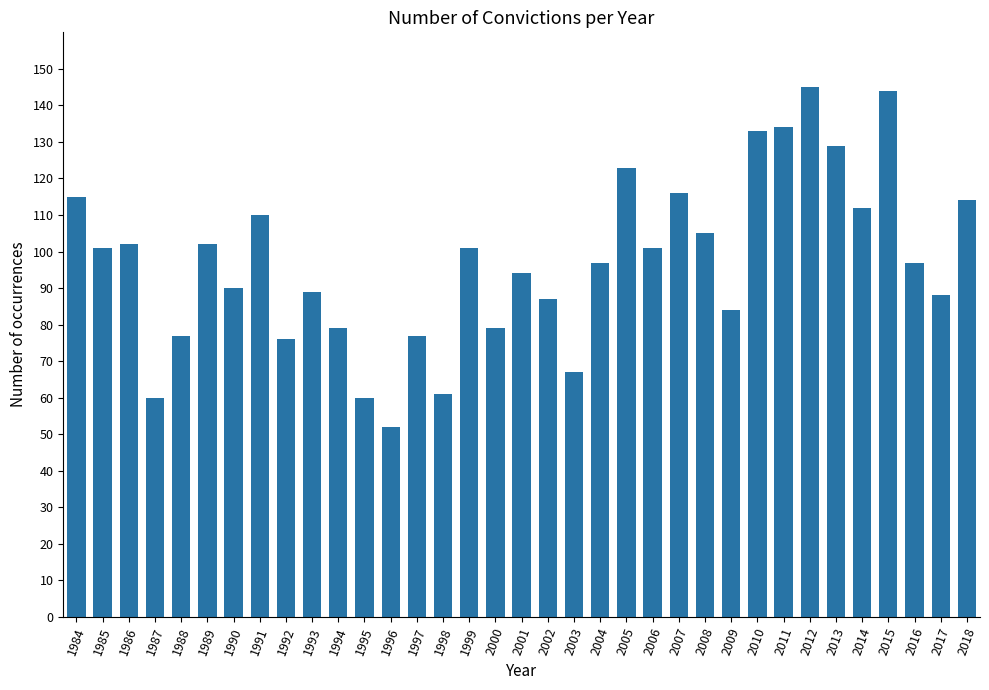

How many categories are shown in the chart?

35